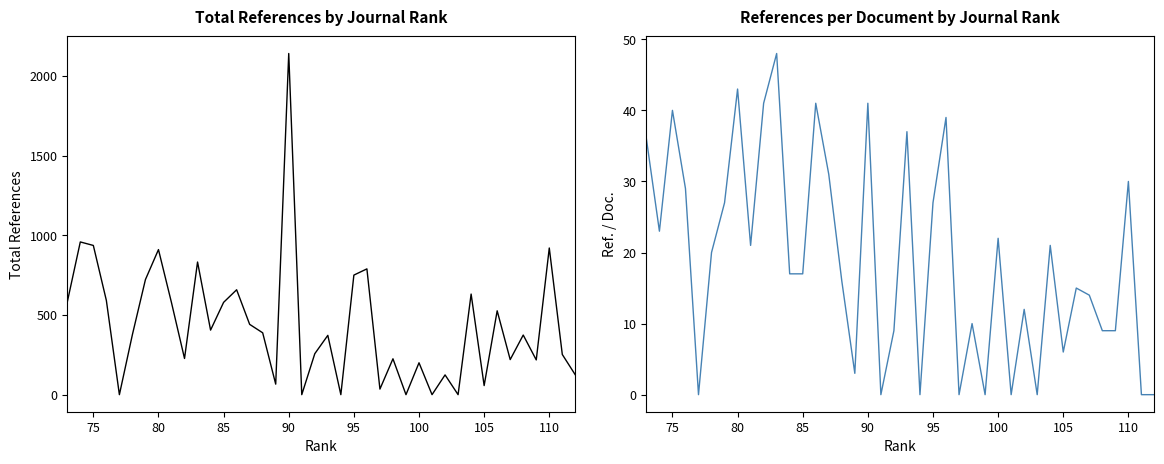

Is this an area chart (filled region under the line)?

No